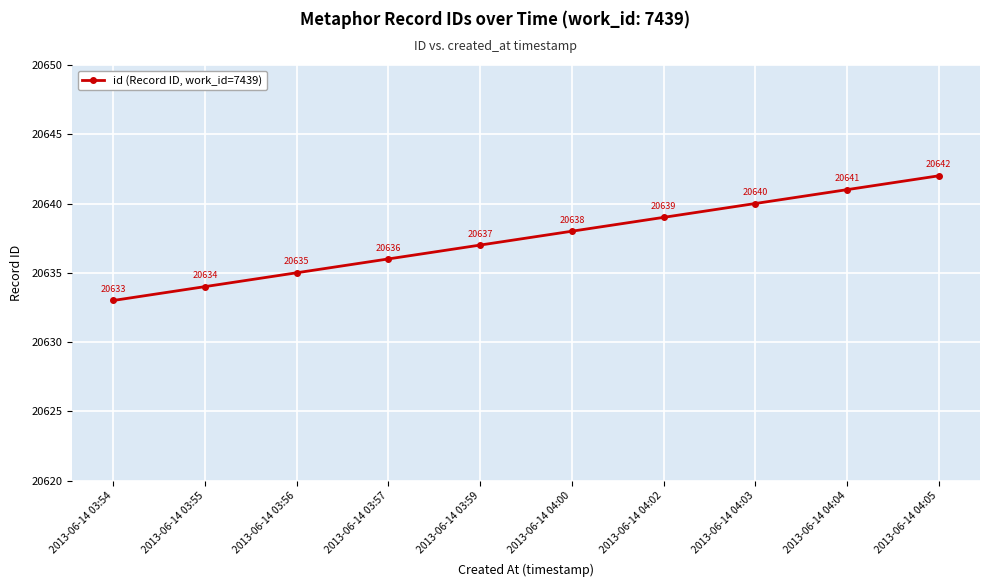

Count the values in the range 20635 to 20640.

6